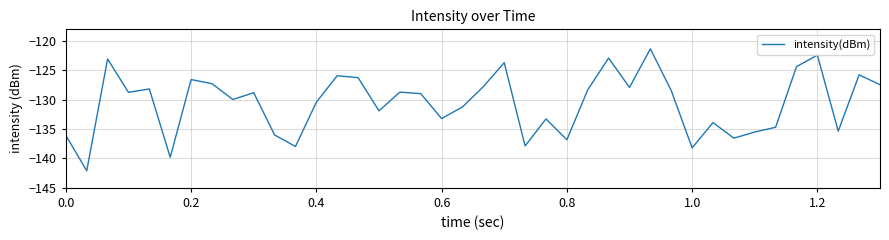

What is the greatest value displayed?

-121.3